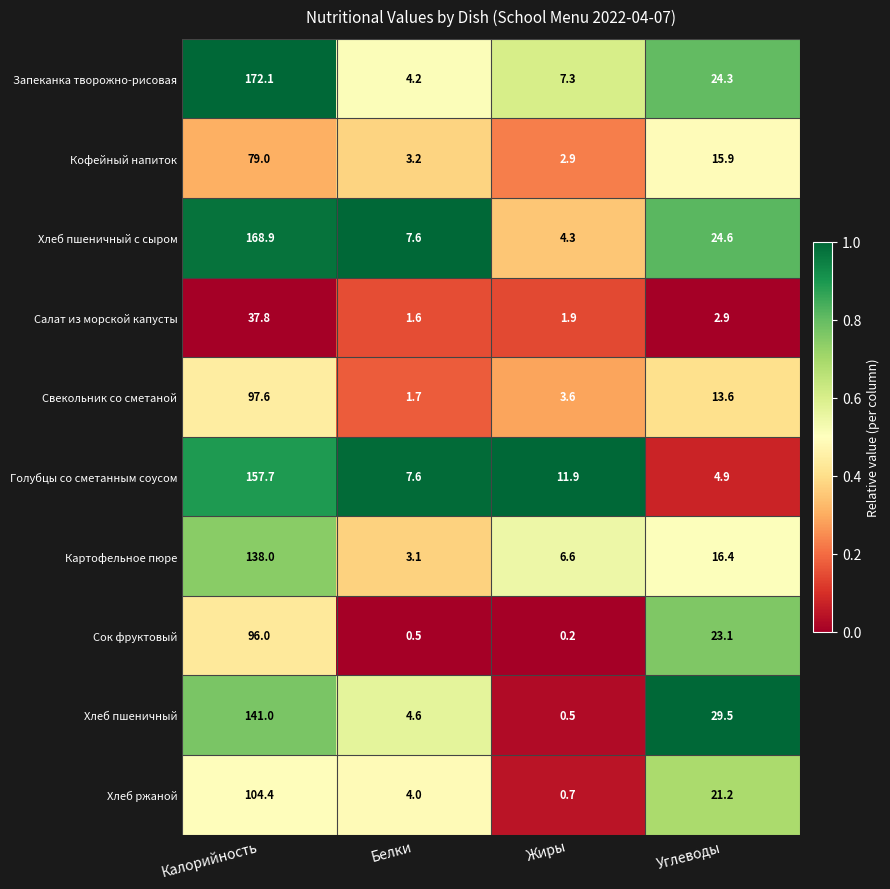

At which label does Хлеб ржаной reach its minimum?

Жиры